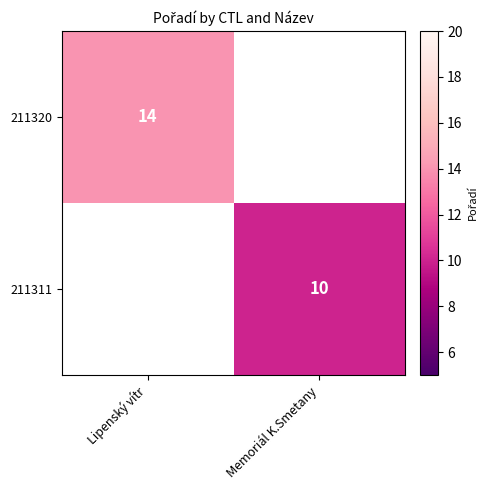

Is the value of 211320 at Lipenský vítr greater than the value of 211311 at Memoriál K.Smetany?

Yes